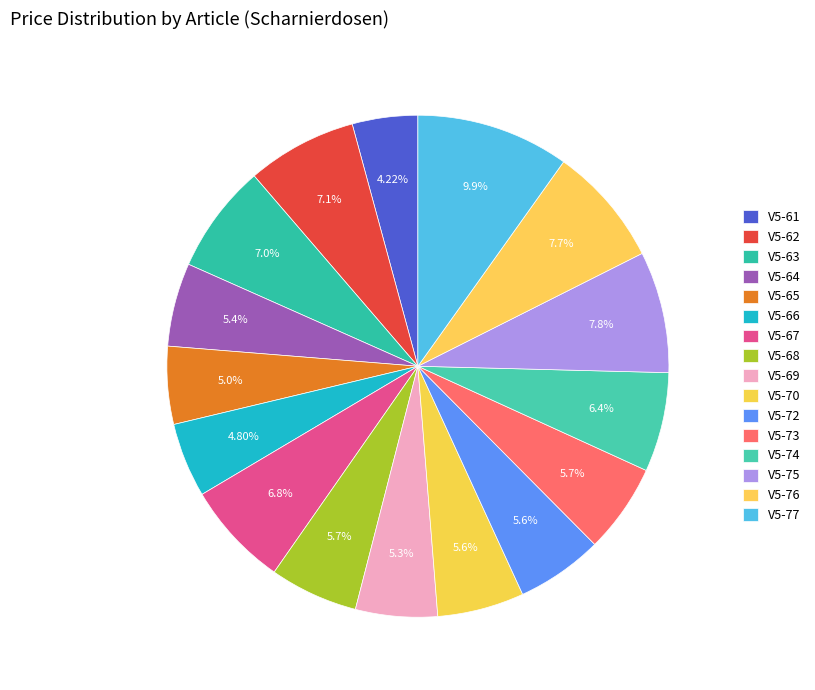

Rank the categories by value from highest to lowest.

V5-77, V5-75, V5-76, V5-62, V5-63, V5-67, V5-74, V5-73, V5-68, V5-70, V5-72, V5-64, V5-69, V5-65, V5-66, V5-61